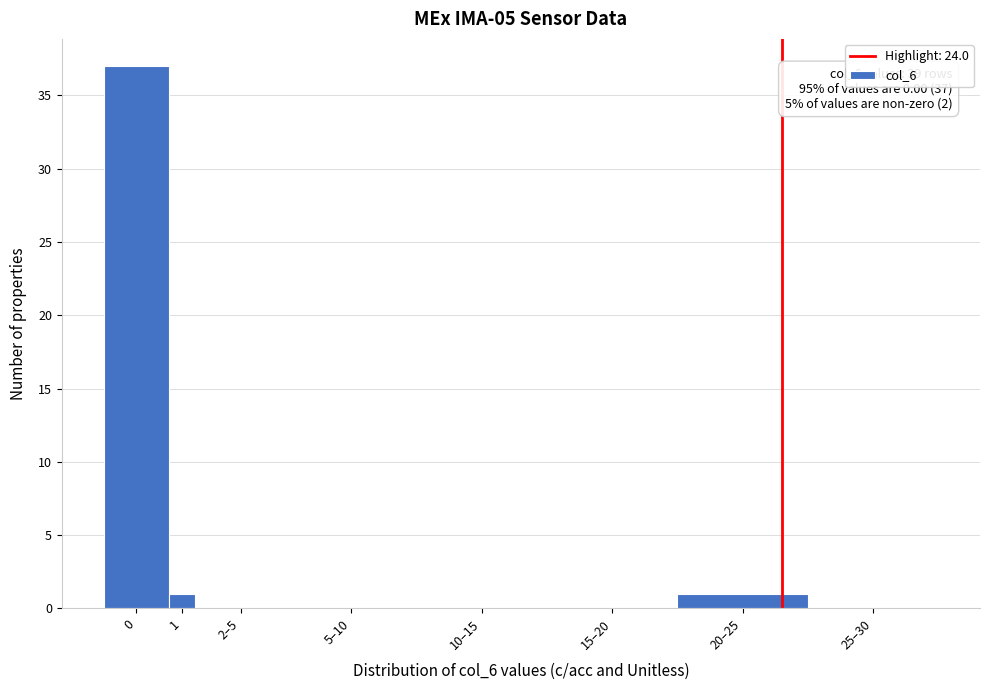

Reading left to right, list all the values displayed in this chart.

0=37	1=1	2–5=0	5–10=0	10–15=0	15–20=0	20–25=1	25–30=0